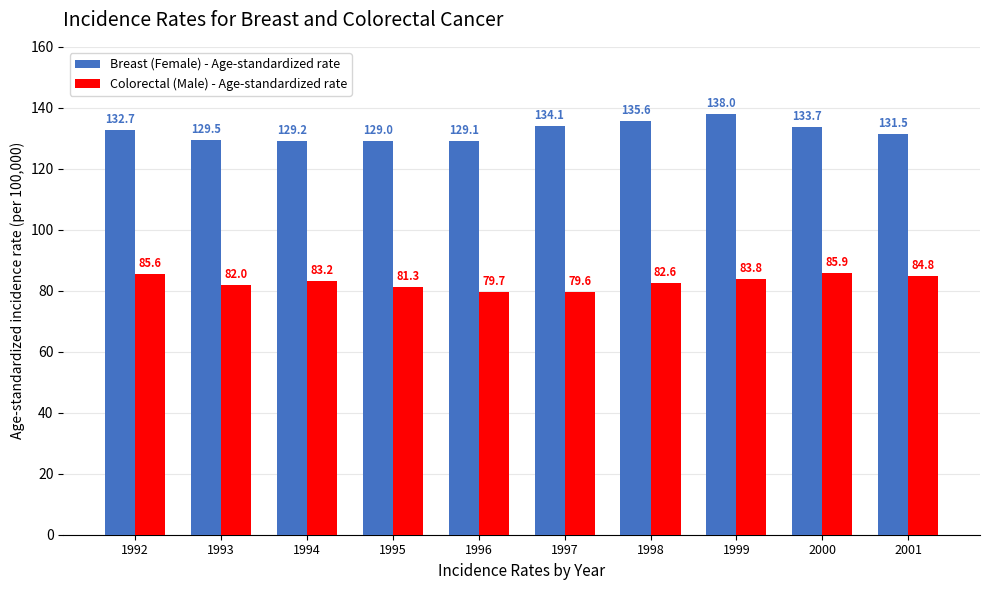

Between 1992 and 1998, which series saw the biggest shift?

Colorectal (Male) - Age-standardized rate